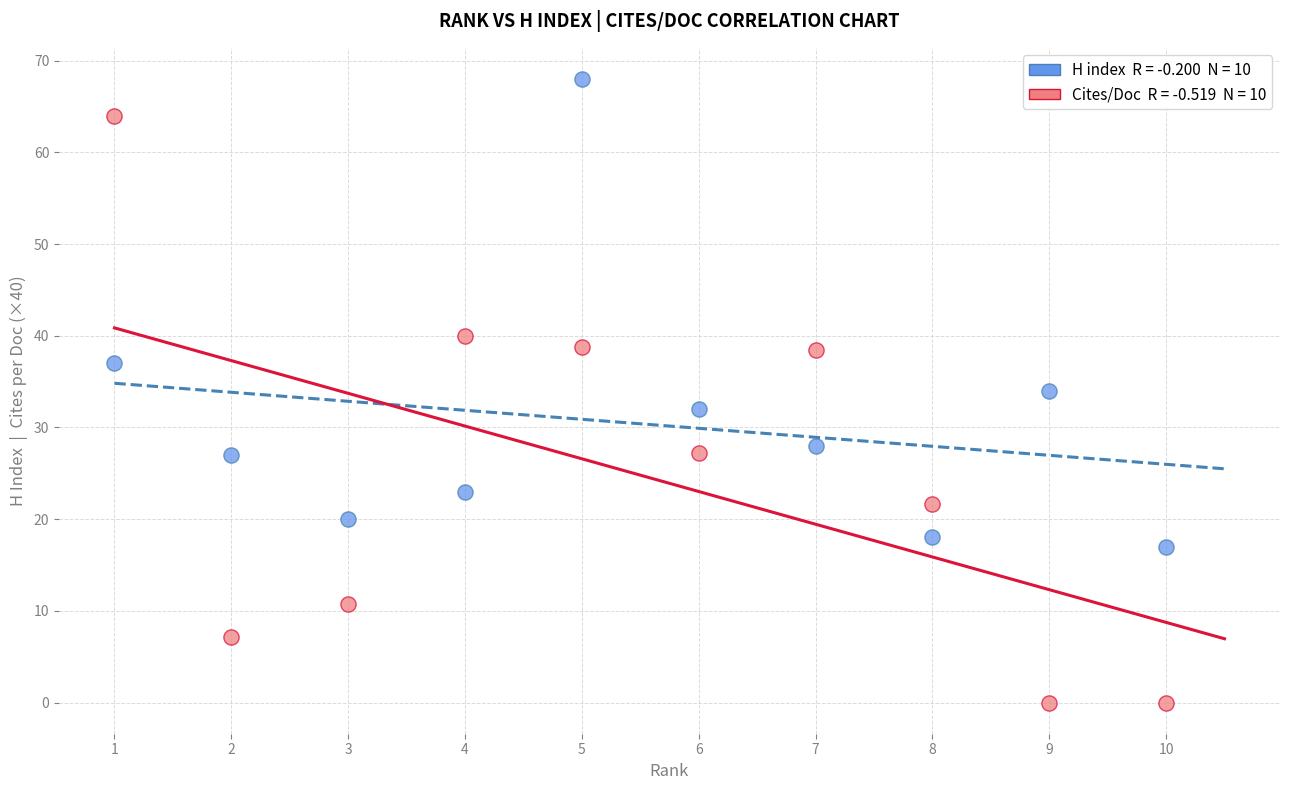

Across all data points, what is the range of X values (max minus min)?

9.0